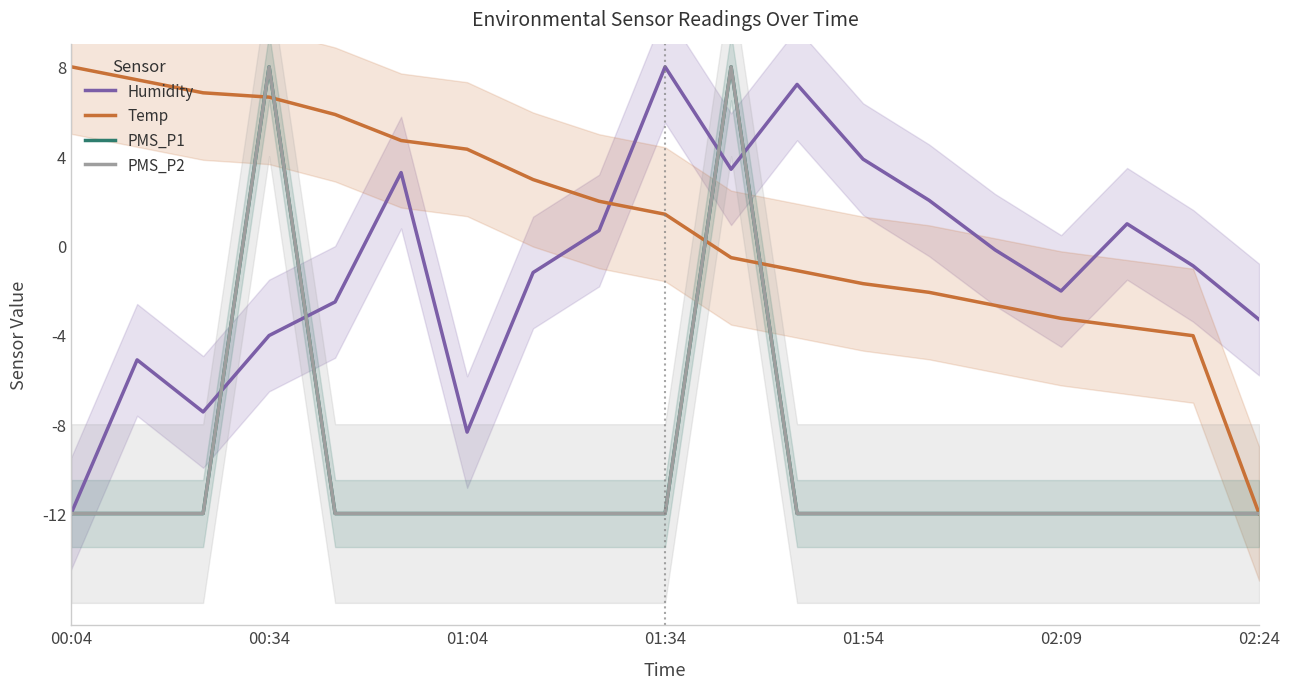

What is the value of the Temp point at the 4th from the left?

6.6